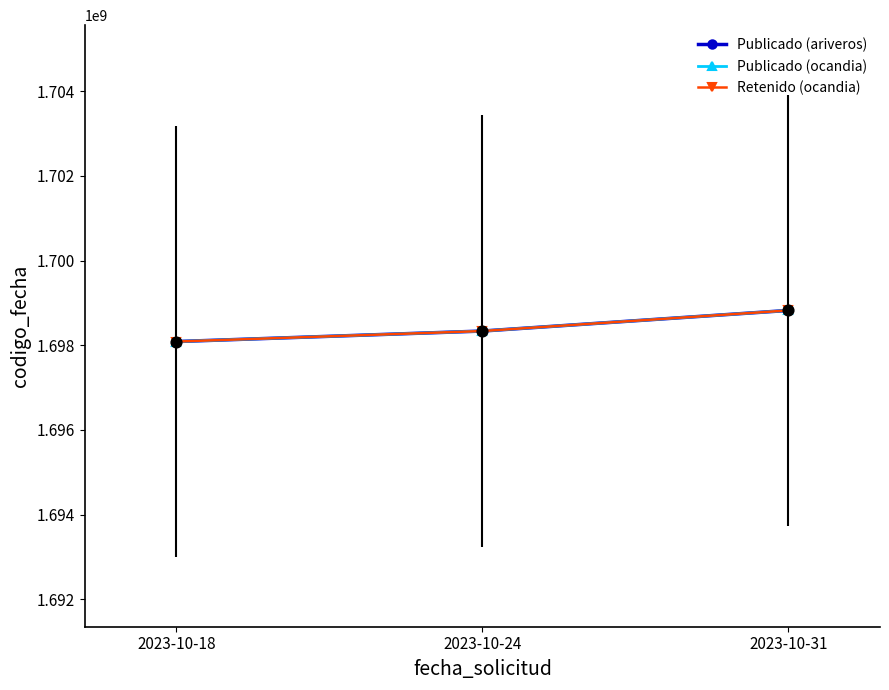

Is the value of Retenido (ocandia) at 2023-10-24 greater than the value of Publicado (ariveros) at 2023-10-24?

No